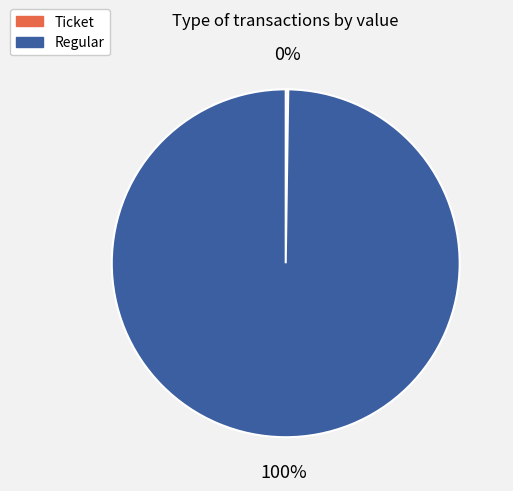

What is the majority slice?

Regular